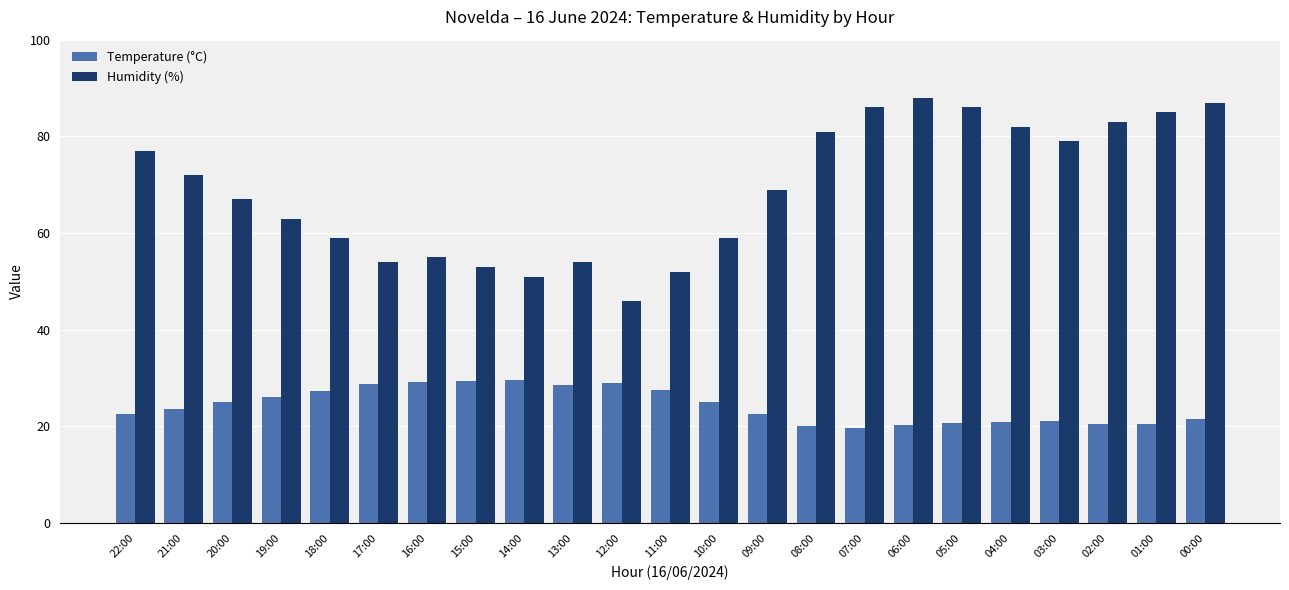

What is the total value across all series at 18:00?

86.3